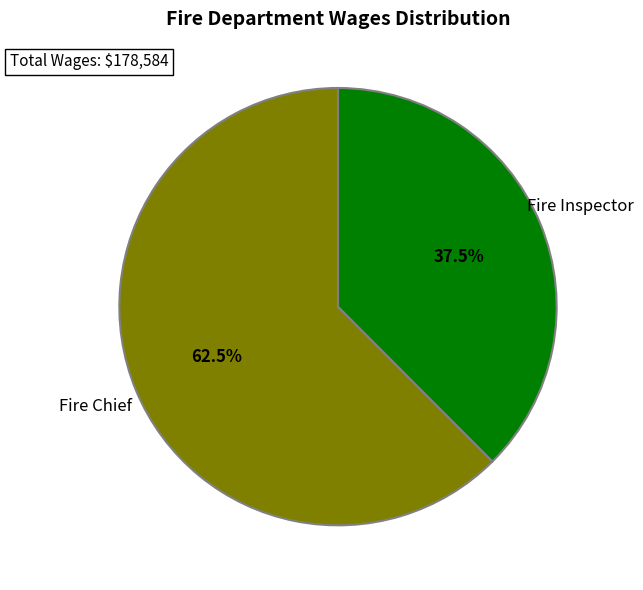

Which has a higher value, Fire Chief or Fire Inspector?

Fire Chief